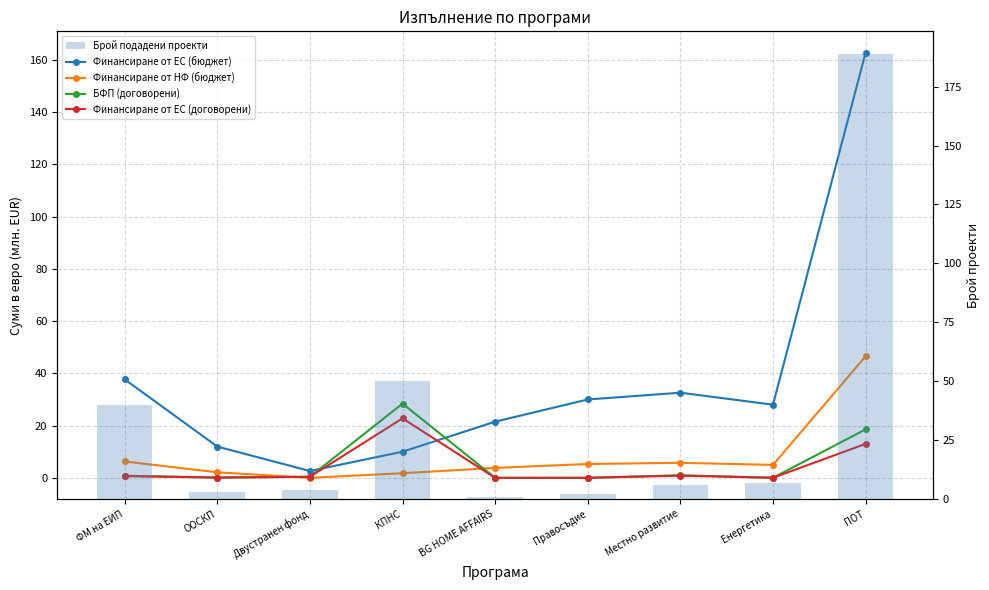

What is the average value of the Финансиране от ЕС (договорени) series?

4.2